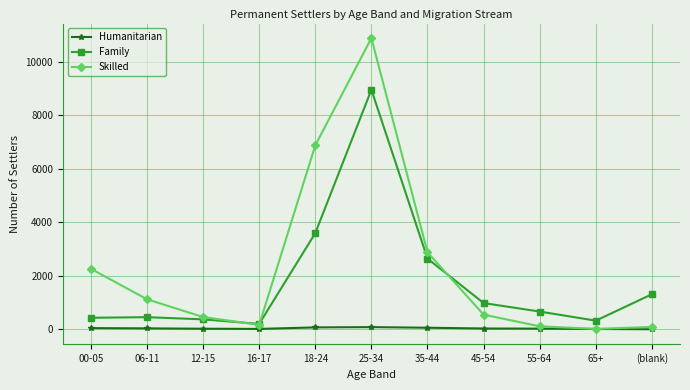

What is the sum of all Humanitarian values?

366